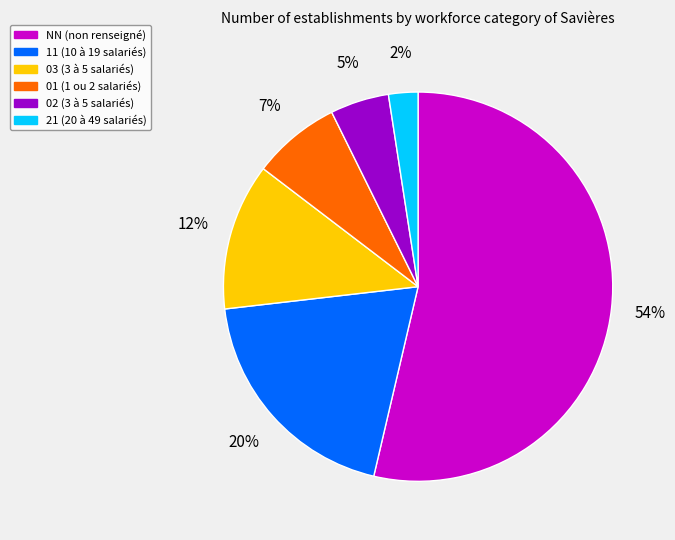

Is it true that 21 is 2% of the pie?

True